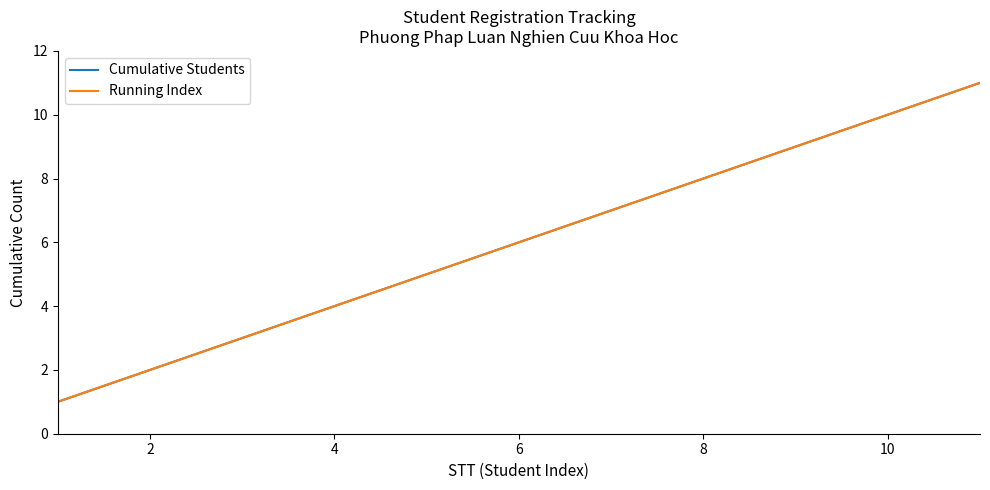

What is the minimum value shown in the chart?

1.0